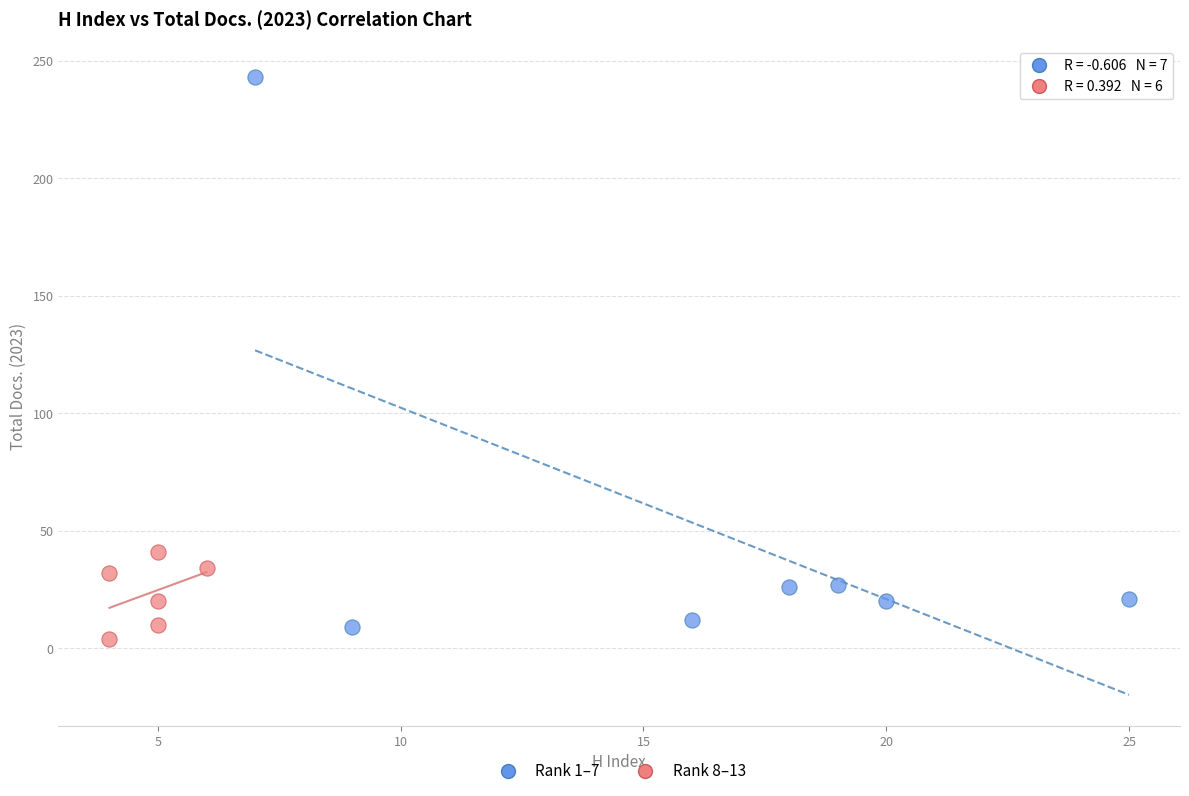

What are all the series names shown in the legend?

Rank 1–7, Rank 8–13